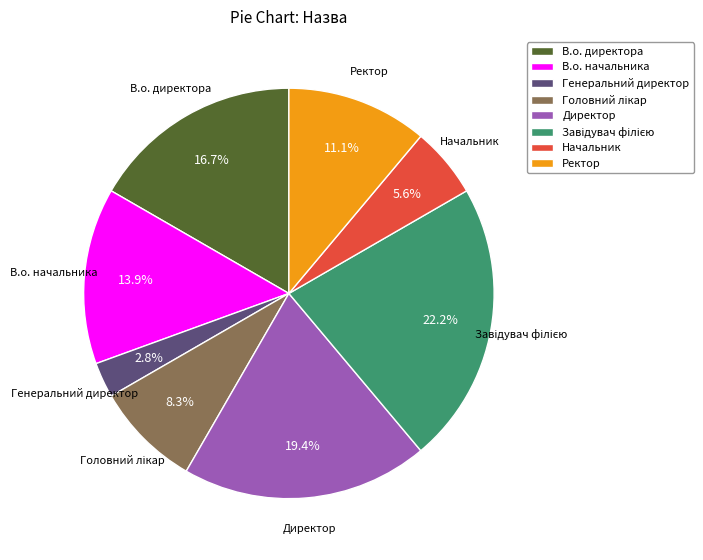

Is the sum of Начальник and В.о. директора greater than half?

No